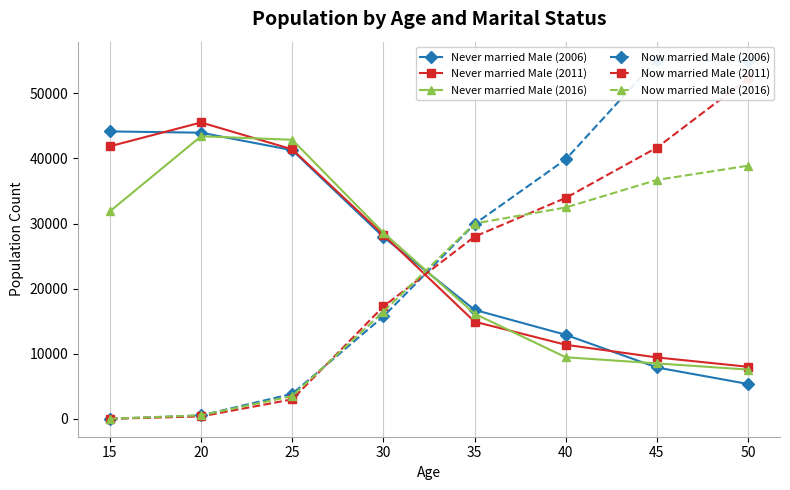

How many times do Now married Male (2011) and Never married Male (2011) cross each other?

1